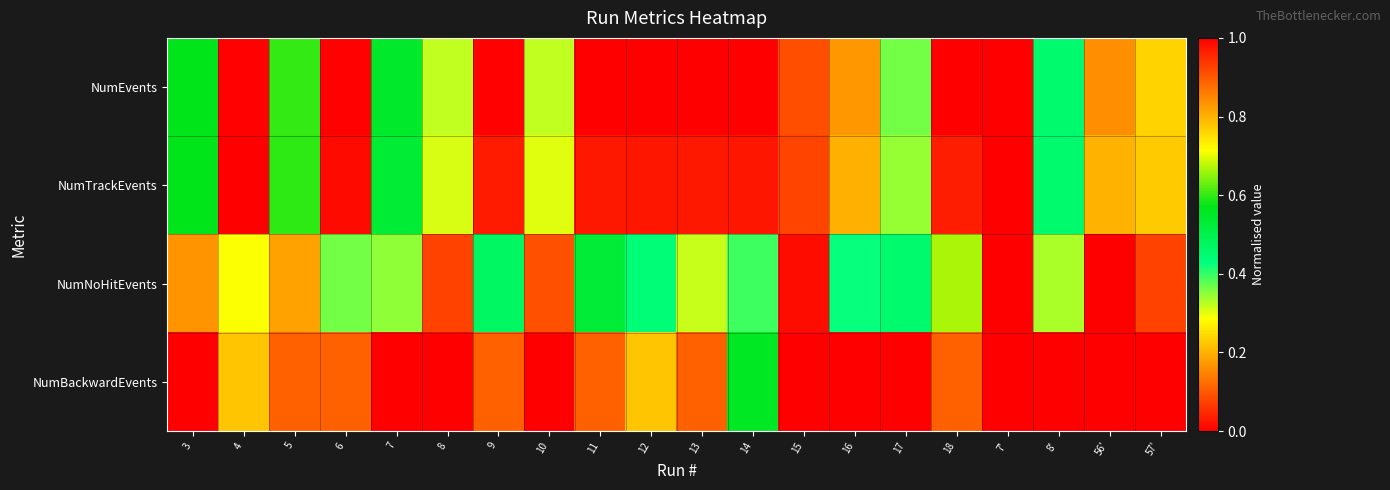

What is the difference between the highest and lowest values at 4?

0.8